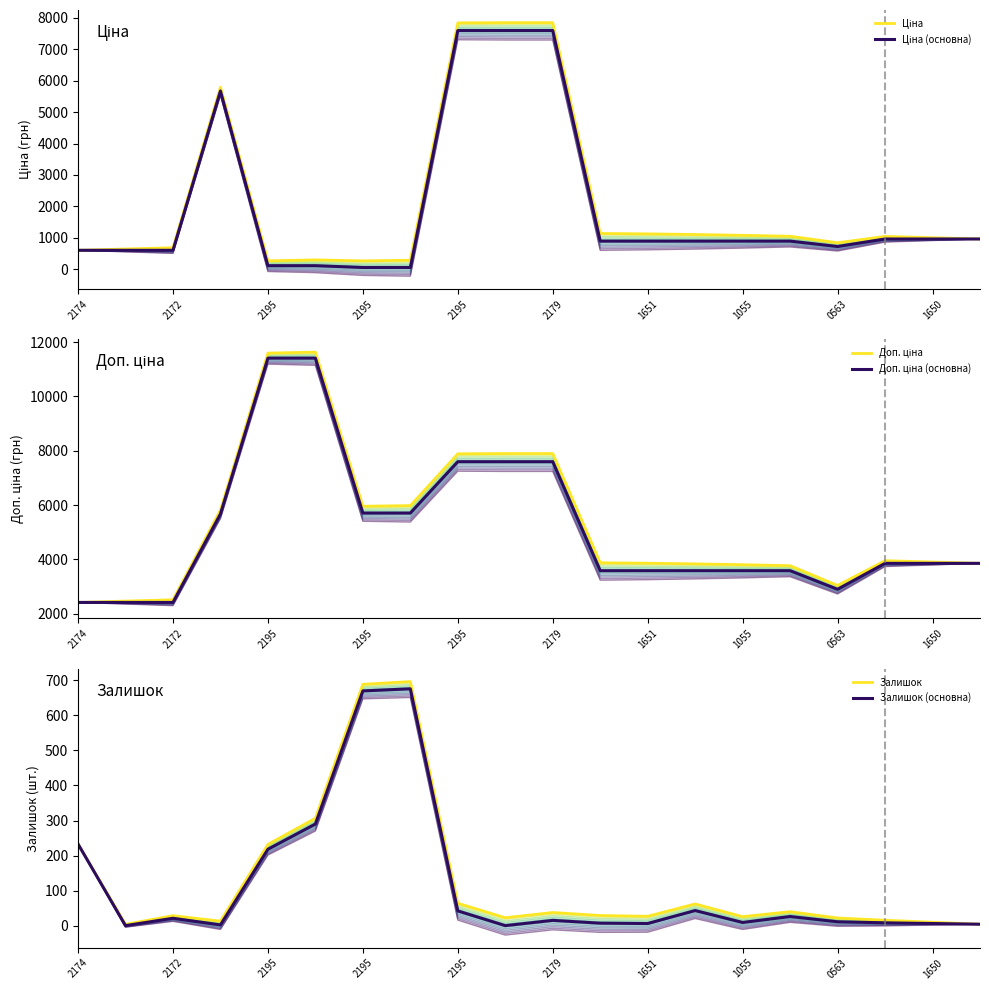

What is the sum of the Доп. ціна values at 13 and 2172?

6298.8